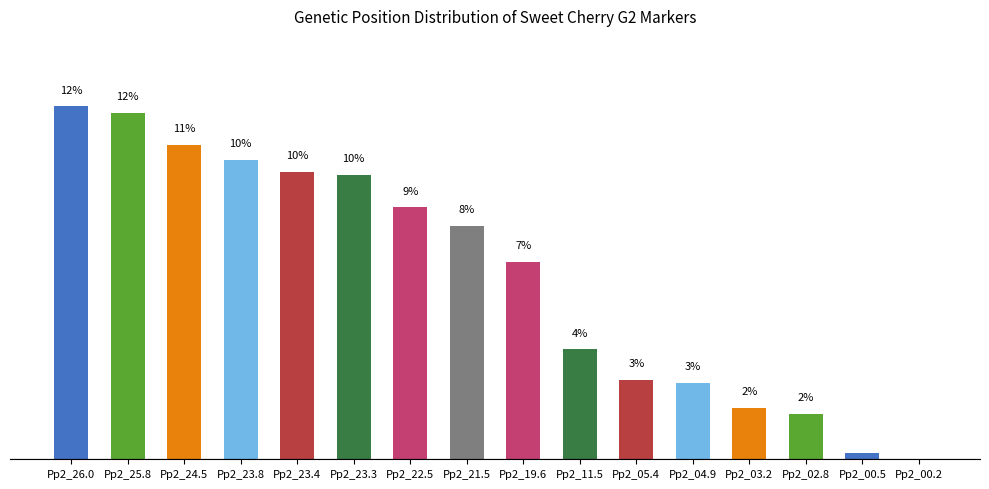

Are the bars horizontal?

No